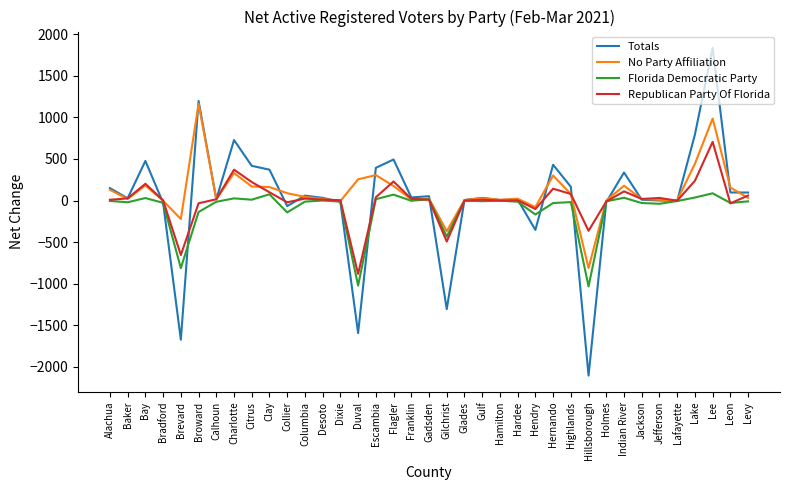

What is the greatest value displayed?

1834